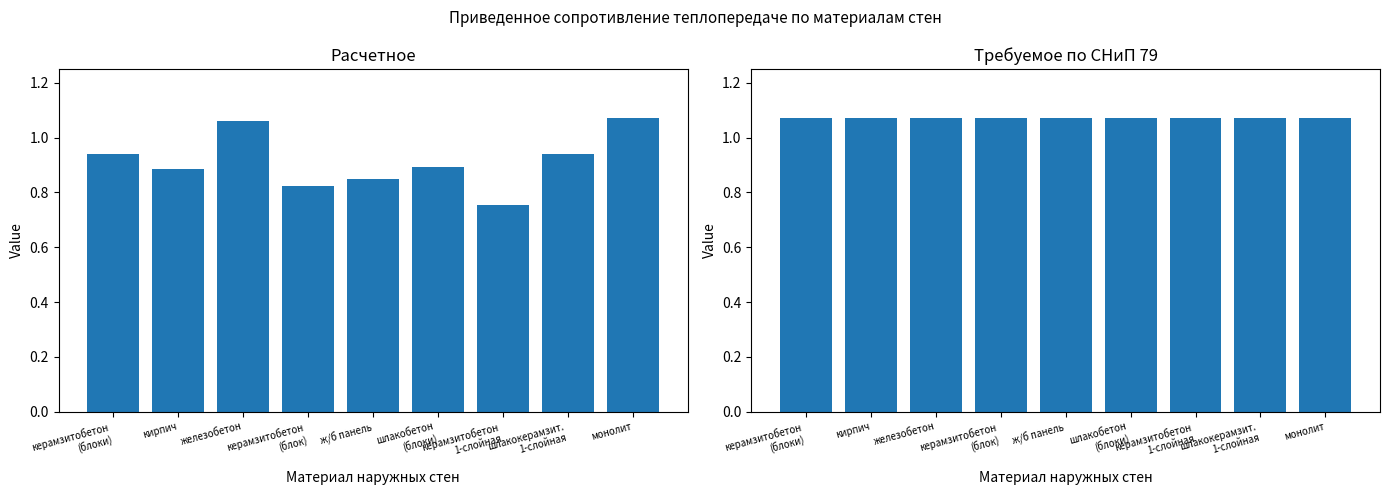

What position from the right is керамзитобетон
(блоки)?

9